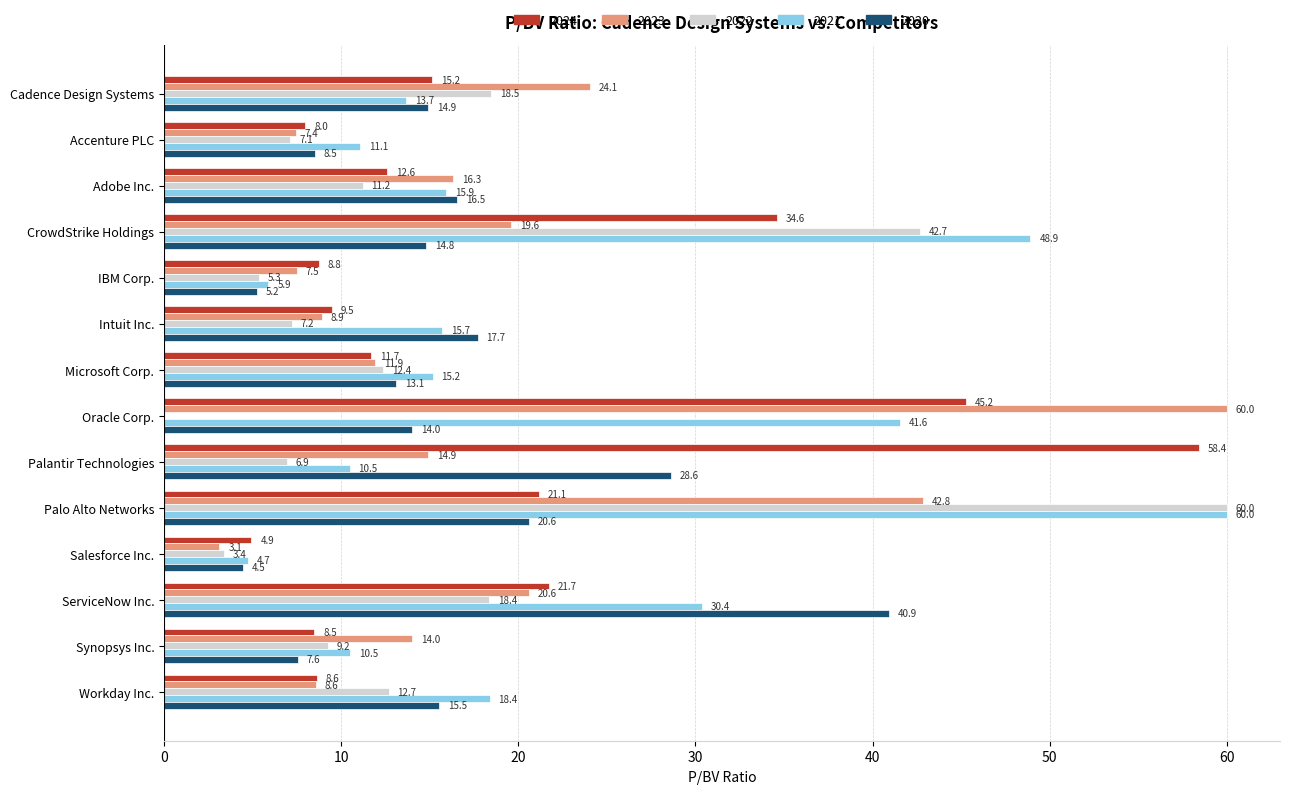

What value does the 2020 series have at Oracle Corp.?

14.0